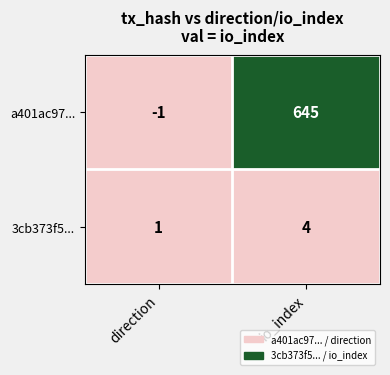

How many positive values does the a401ac97... series have?

1